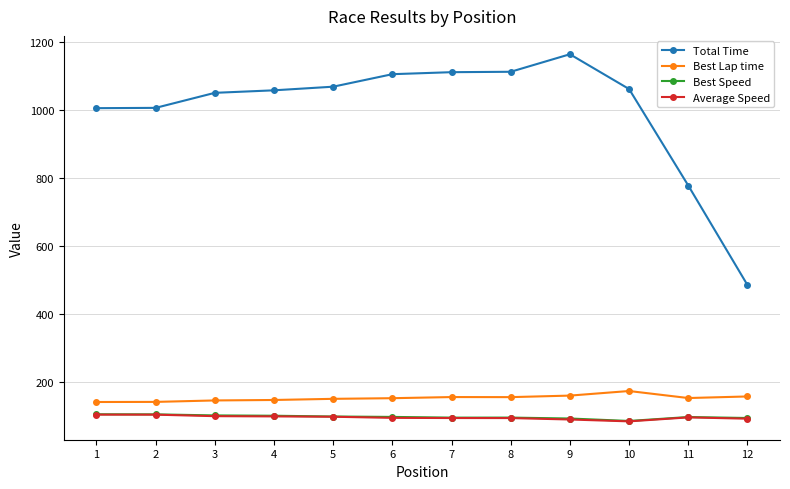

How many series are shown in this chart?

4